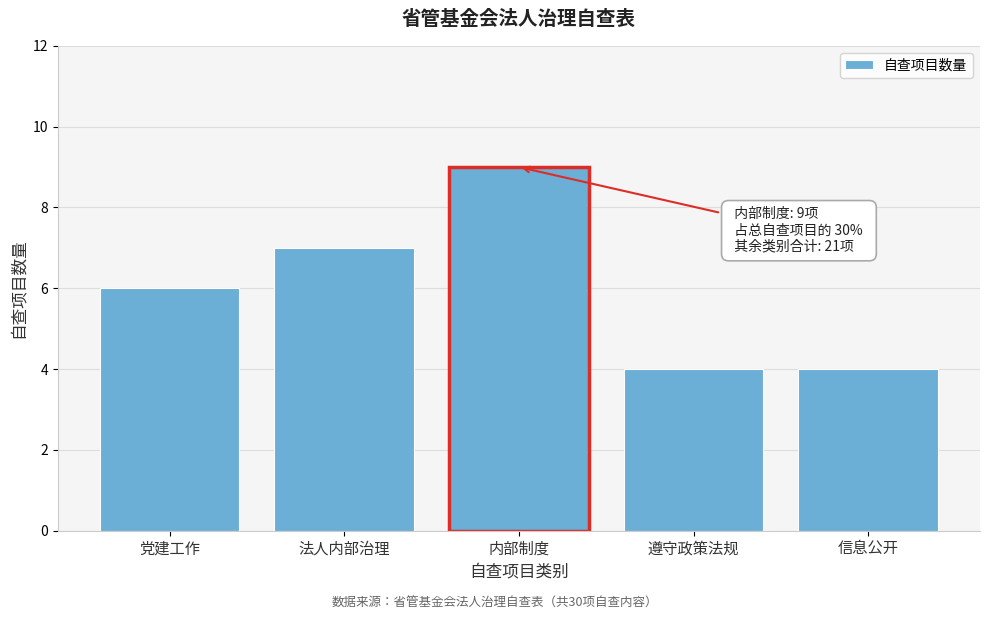

Reading left to right, list all the values displayed in this chart.

党建工作=6	法人内部治理=7	内部制度=9	遵守政策法规=4	信息公开=4